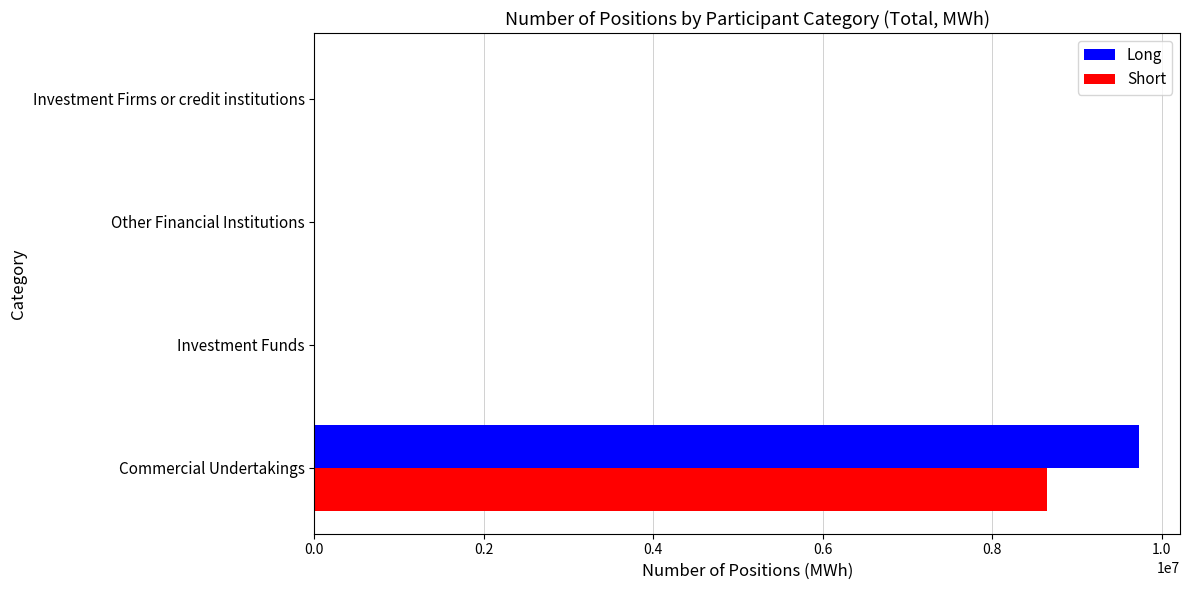

Which series changed the most between Commercial Undertakings and Other Financial Institutions?

Long